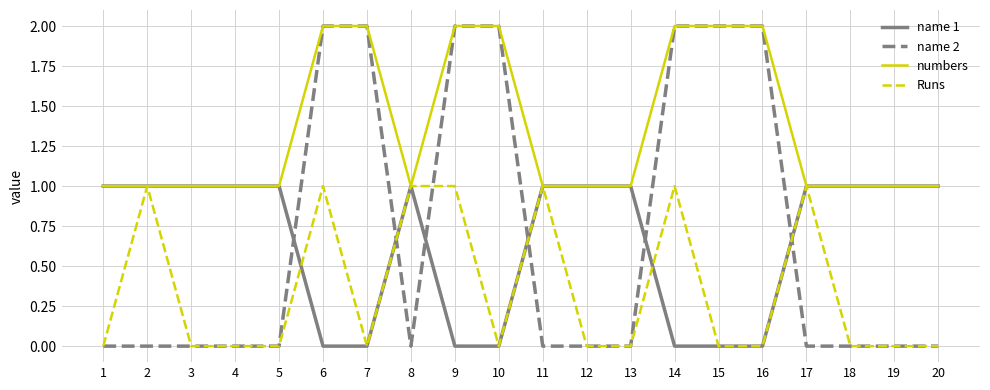

What is the sum of the name 1 values at 15 and 12?

1